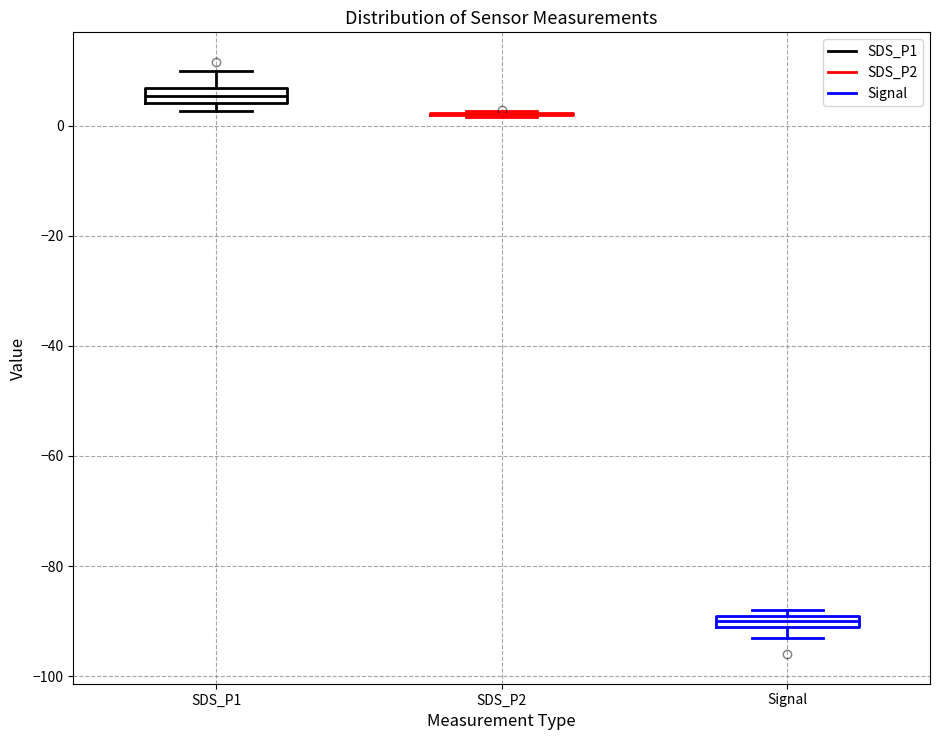

Where is the lower edge of the box for SDS_P1 on the y-axis? The values are not printed on the chart, so give them approximately, as read against the axis.

4